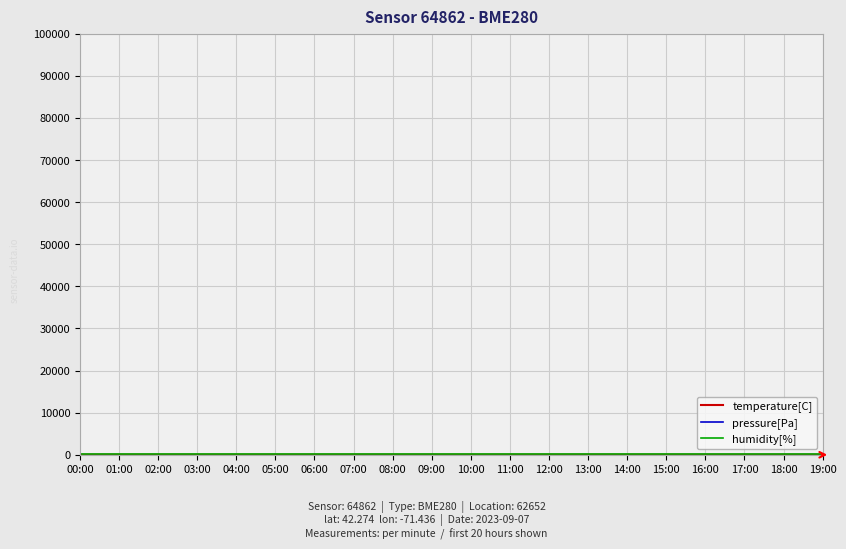

Which series has the largest total across all categories?

pressure[Pa]